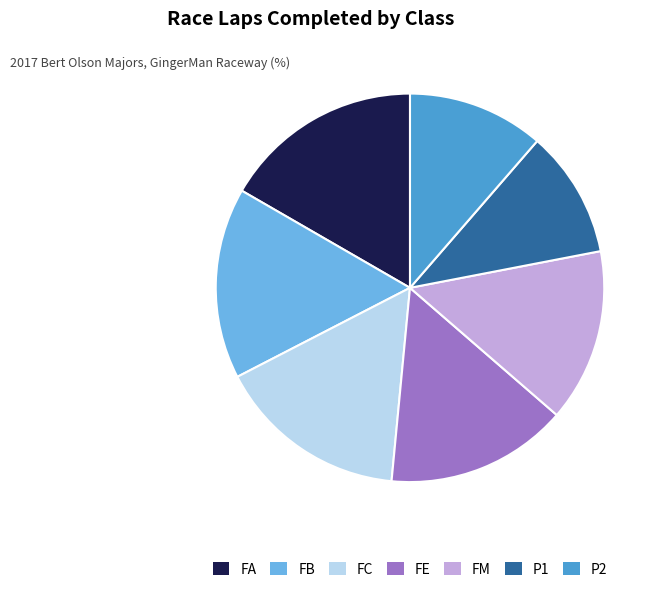

The P1 slice represents 2% of the pie. True or false?

False